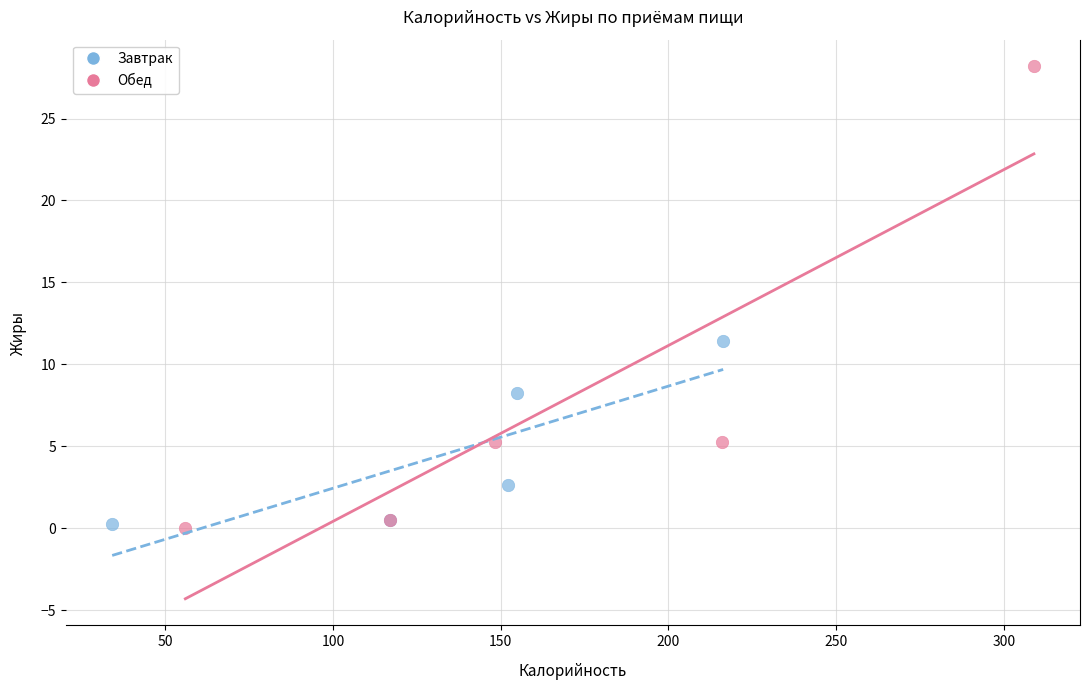

Which series reaches the maximum Y coordinate?

Обед